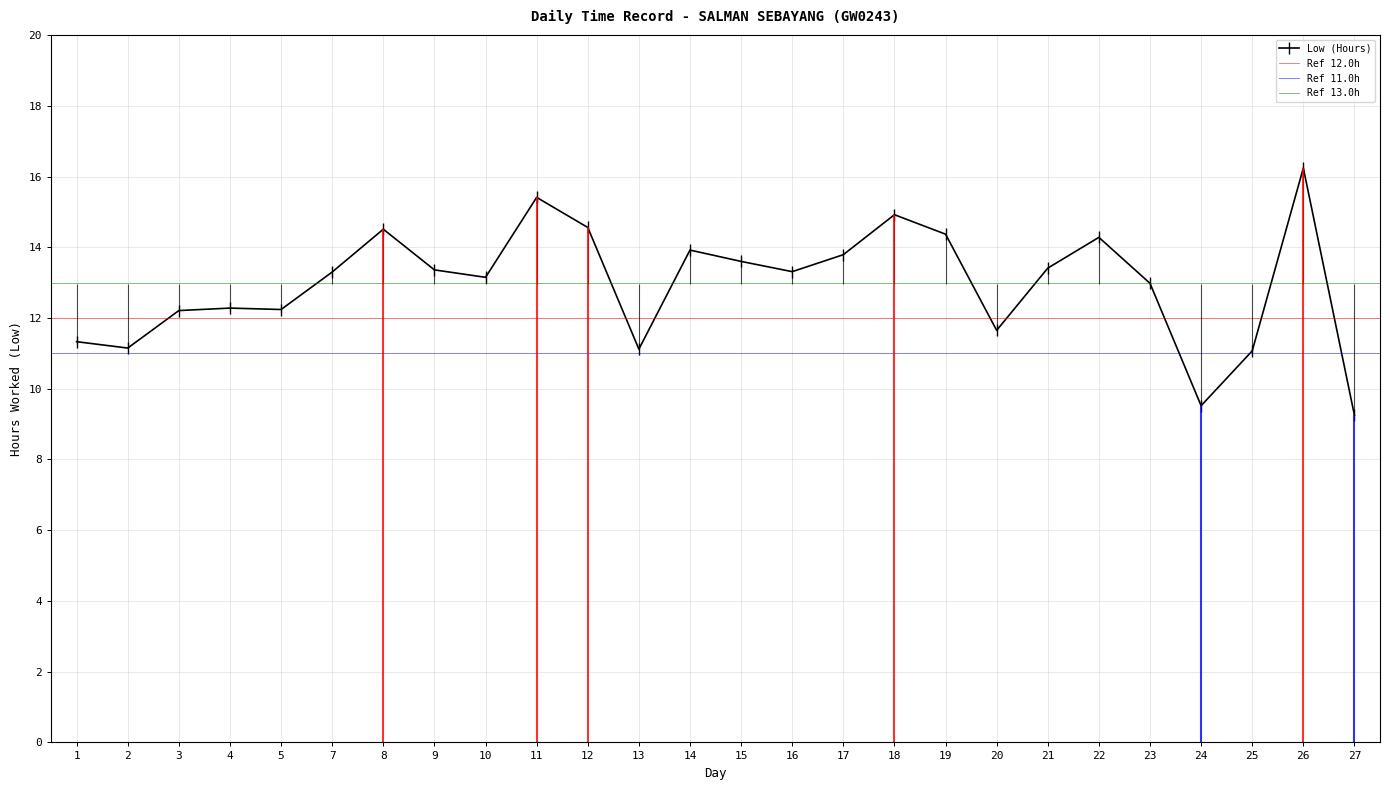

The value at 17 is 13.8. True or false?

True